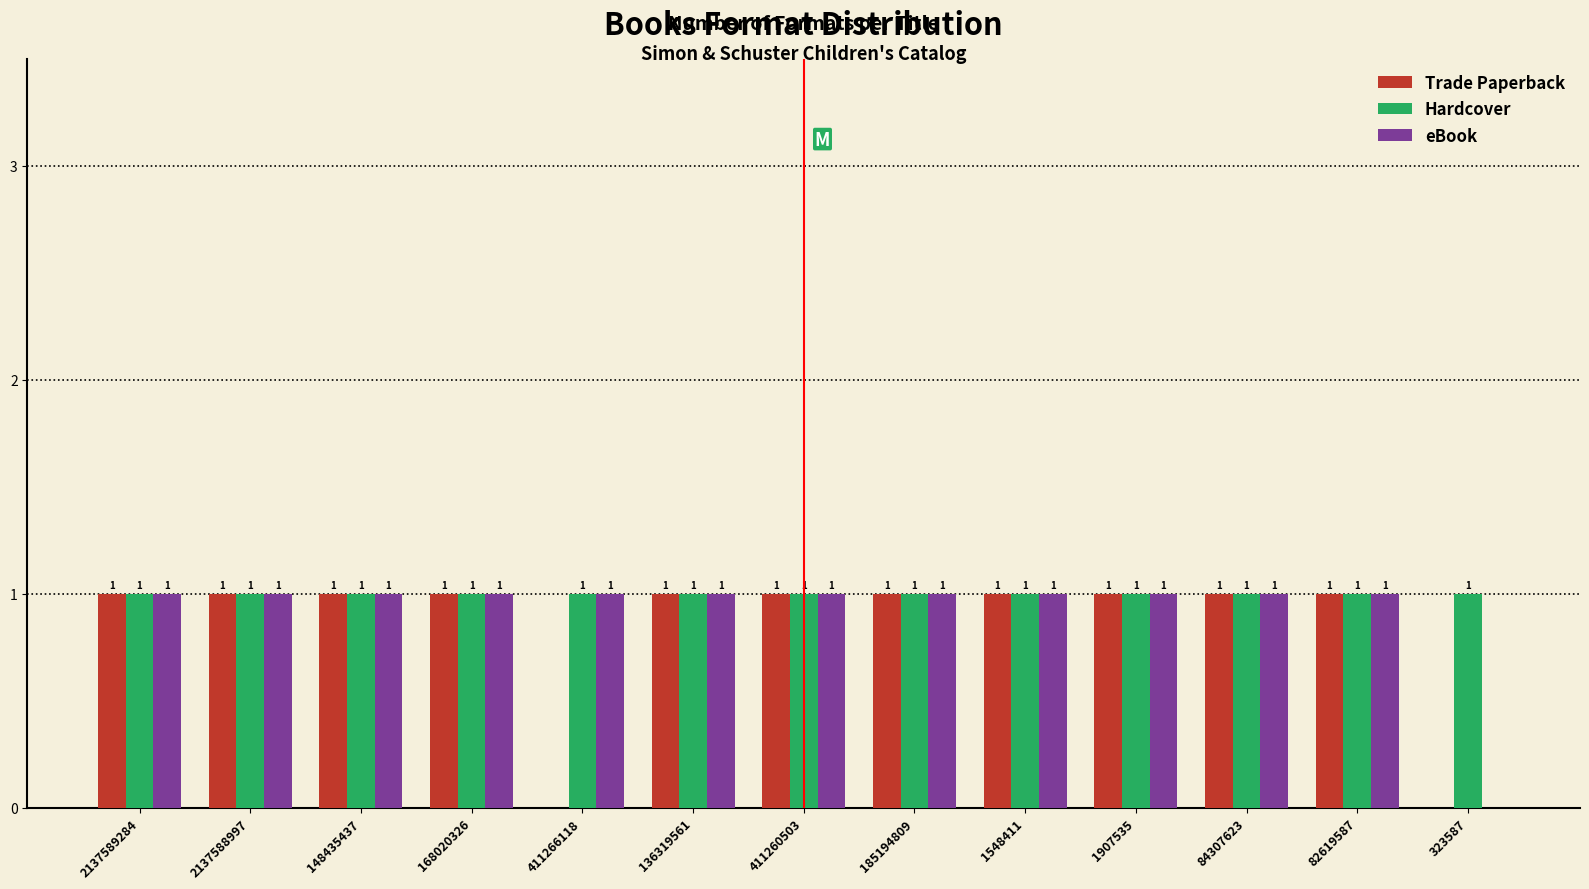

Reading right to left, extract all data points from this chart.

Trade Paperback: 323587=0	82619587=1	84307623=1	1907535=1	1548411=1	185194809=1	411260503=1	136319561=1	411266118=0	168020326=1	148435437=1	2137588997=1	2137589284=1
Hardcover: 323587=1	82619587=1	84307623=1	1907535=1	1548411=1	185194809=1	411260503=1	136319561=1	411266118=1	168020326=1	148435437=1	2137588997=1	2137589284=1
eBook: 323587=0	82619587=1	84307623=1	1907535=1	1548411=1	185194809=1	411260503=1	136319561=1	411266118=1	168020326=1	148435437=1	2137588997=1	2137589284=1